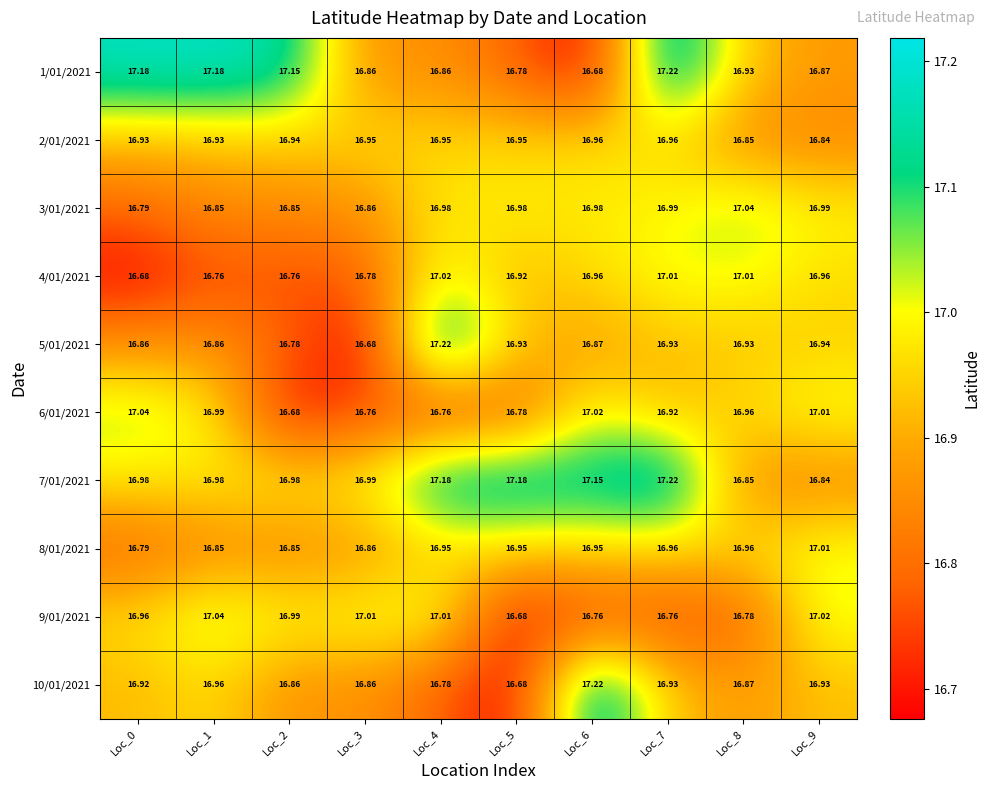

Is the value of 1/01/2021 at Loc_3 greater than the value of 7/01/2021 at Loc_1?

No